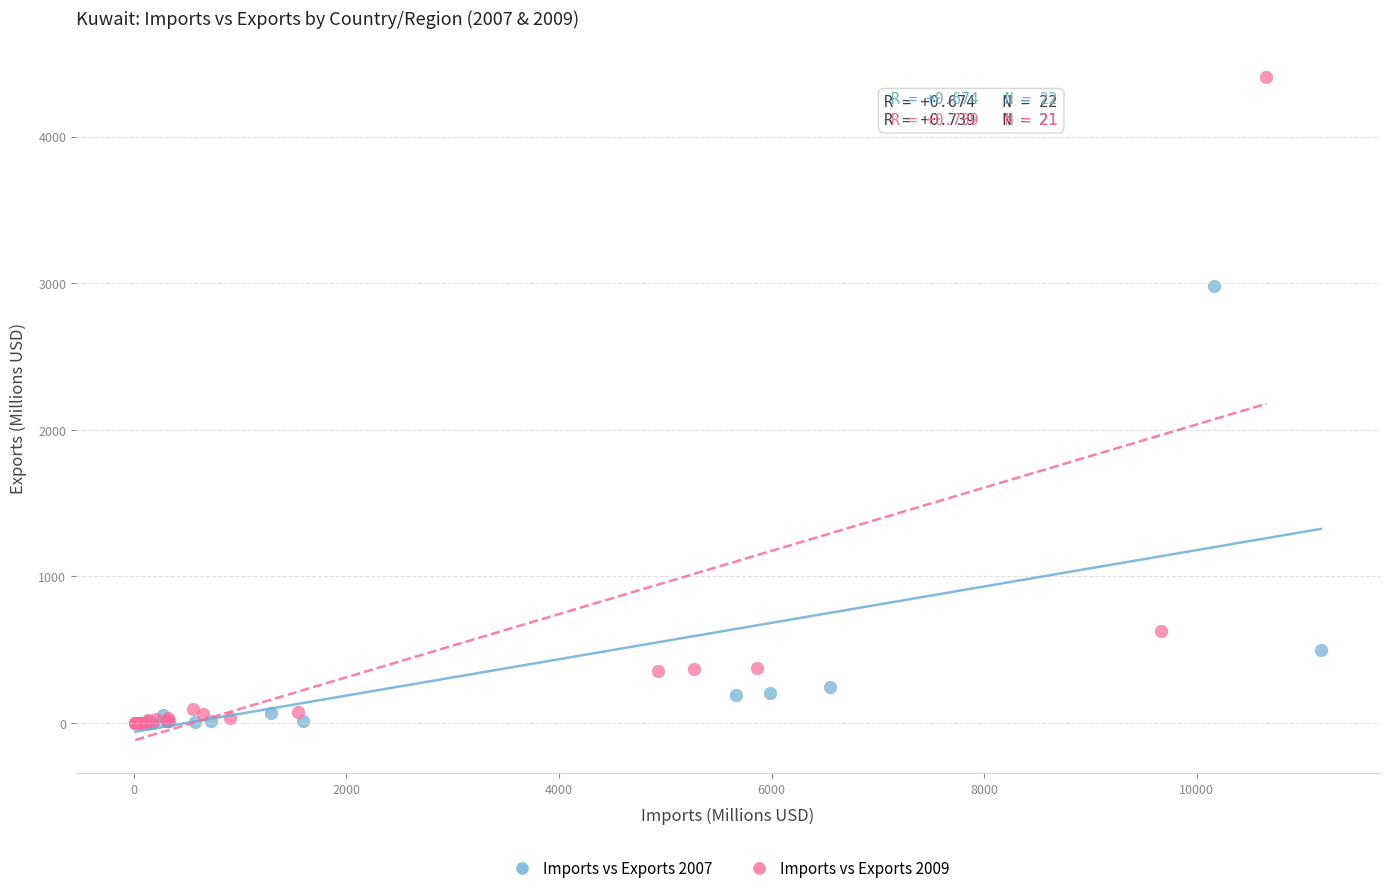

Which series contains the highest Y value?

Imports vs Exports 2009